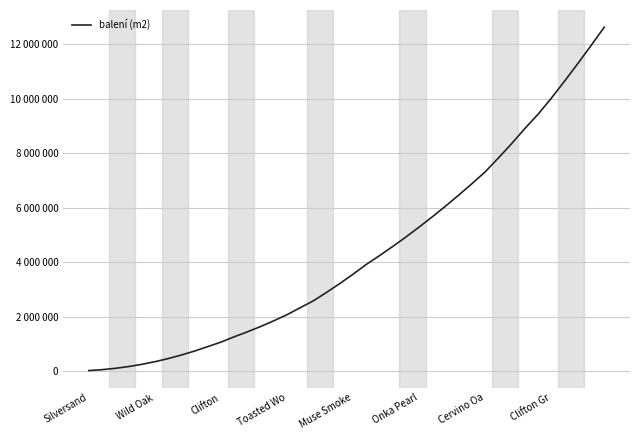

Does the chart have visible grid lines?

Yes